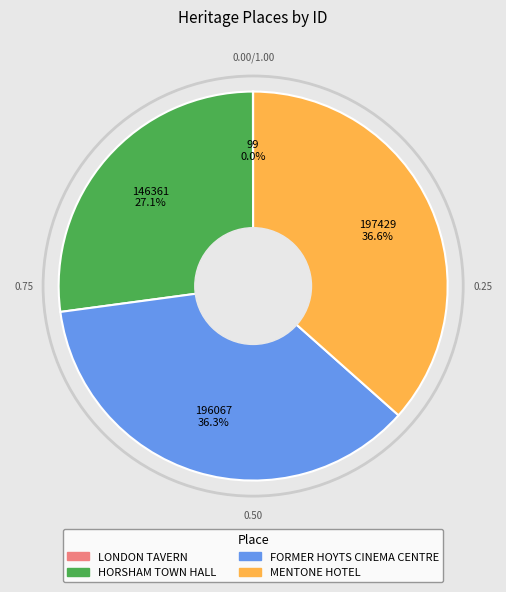

What percentage do FORMER HOYTS CINEMA CENTRE and HORSHAM TOWN HALL together represent?

63.4%